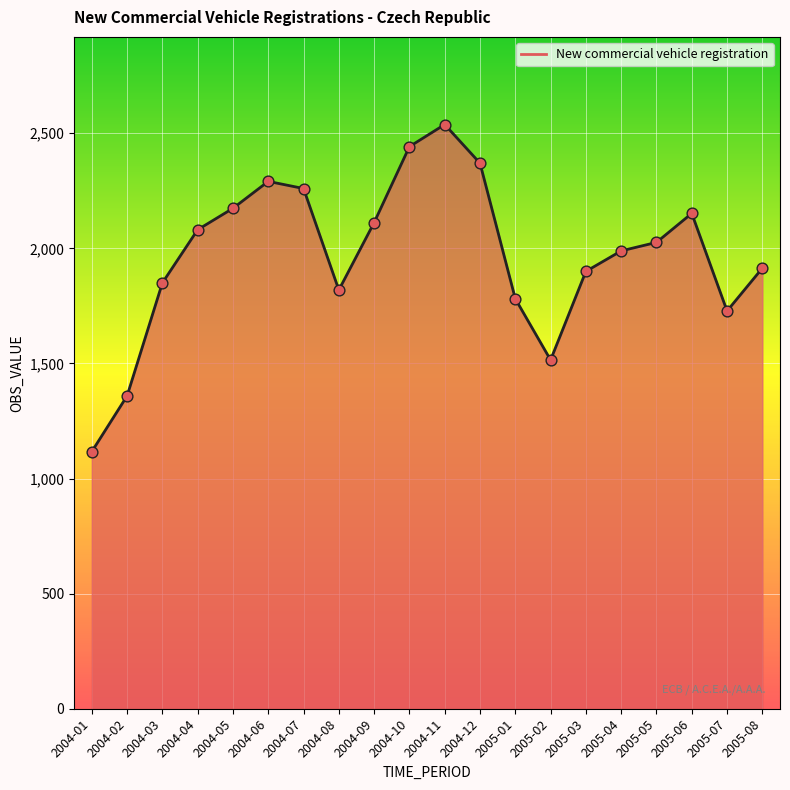

Which has a higher value, 2004-06 or 2005-03?

2004-06